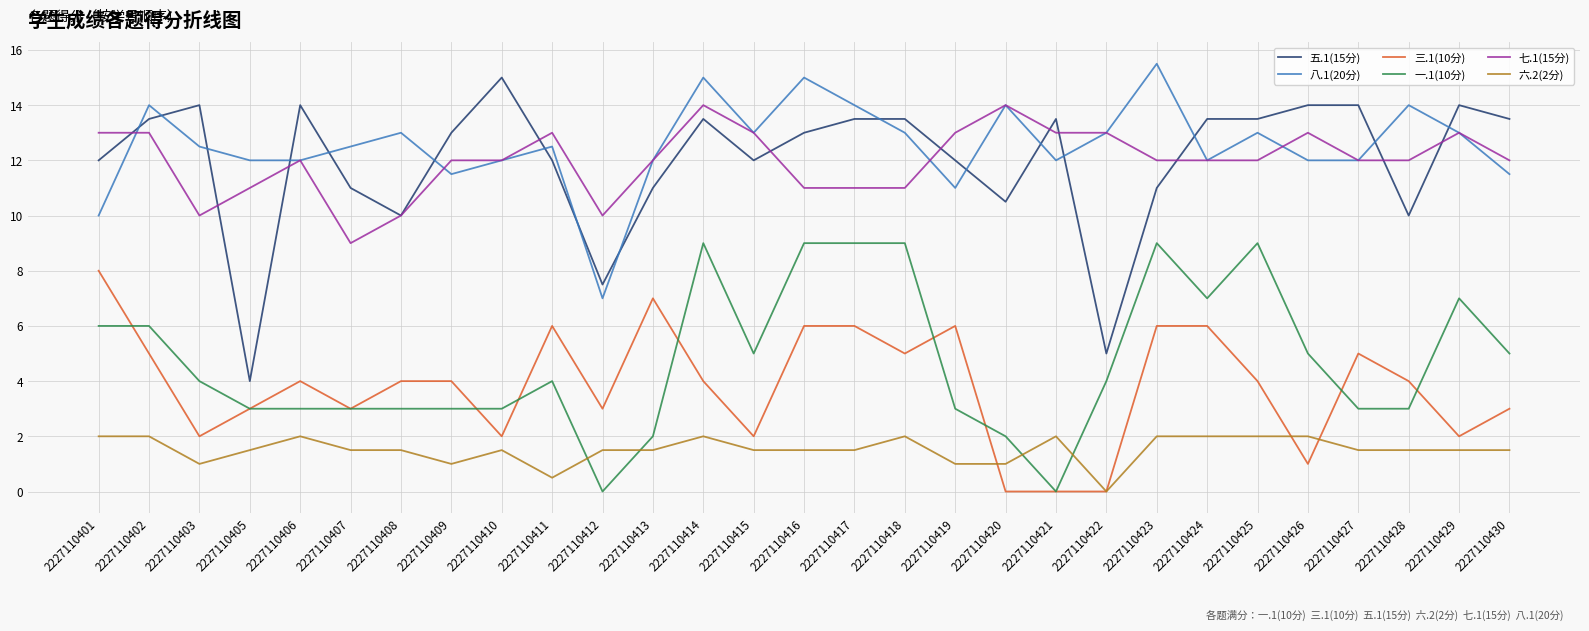

What is the greatest value displayed?

15.5